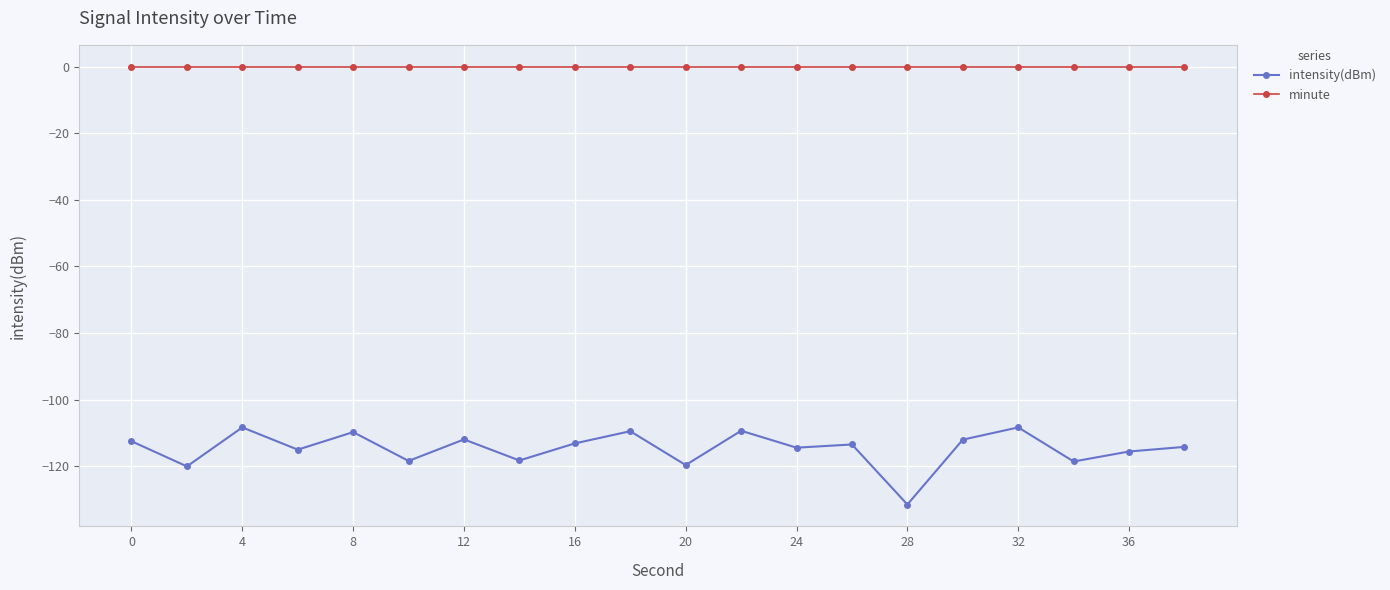

What is the sum of all intensity(dBm) values?

-2294.0